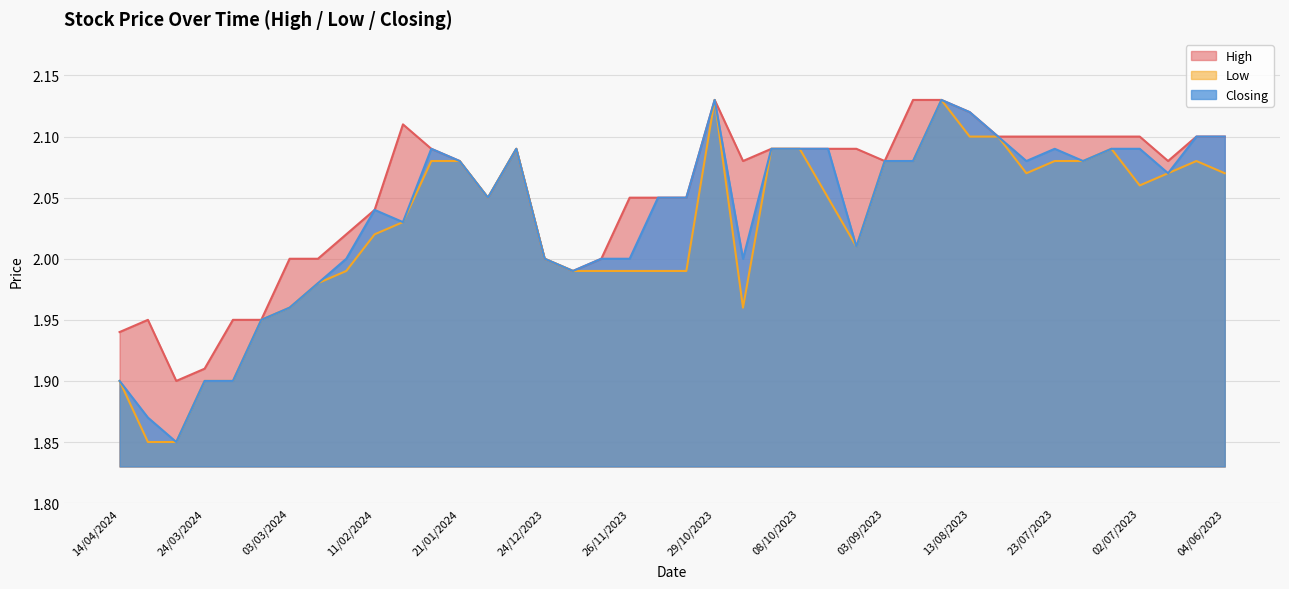

What is the approximate value of Low at 11/02/2024?

2.0